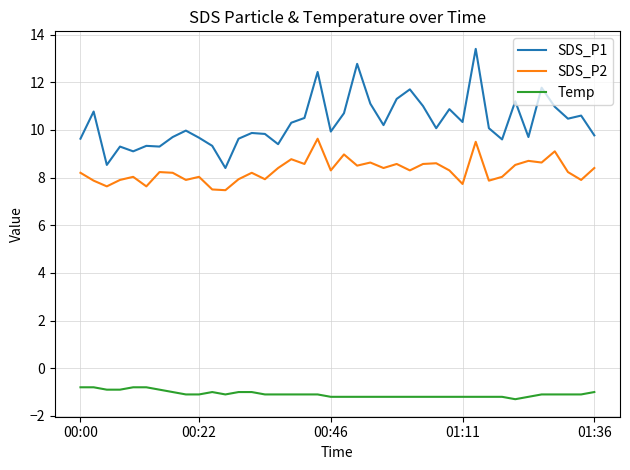

True or false: SDS_P2 and SDS_P1 cross at least once.

False